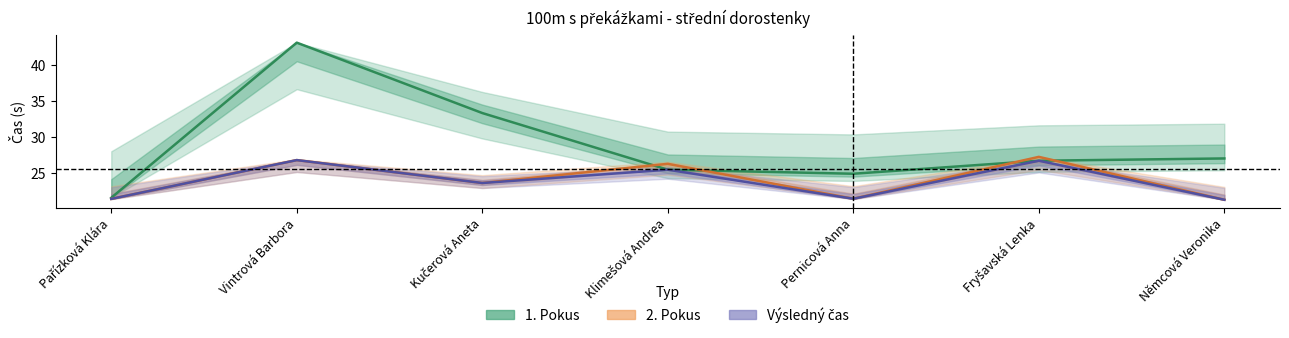

What is the maximum value for Výsledný čas?

26.8